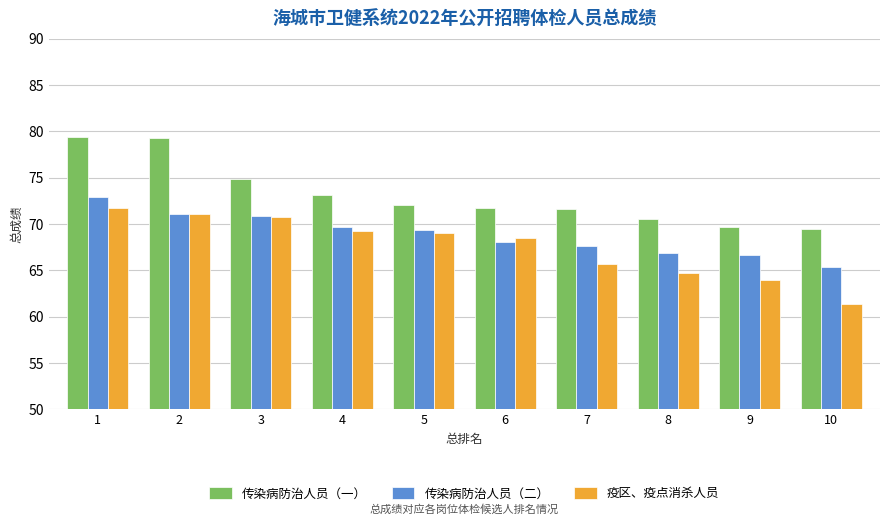

Rank the series by their average value, from lowest to highest.

疫区、疫点消杀人员, 传染病防治人员（二）, 传染病防治人员（一）